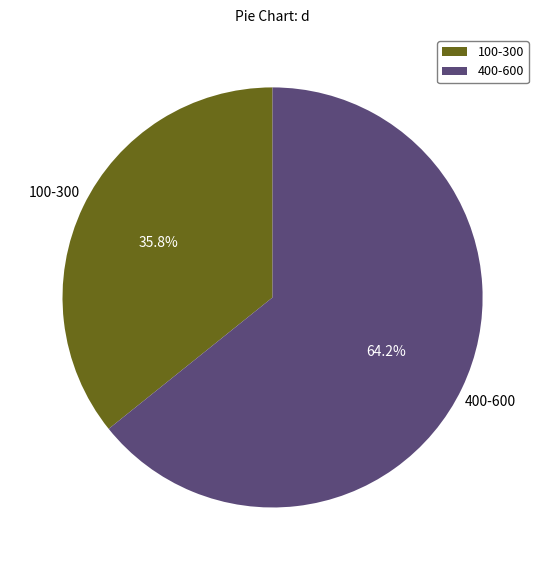

Approximately how many times larger is the value at 400-600 compared to 100-300?

1.8